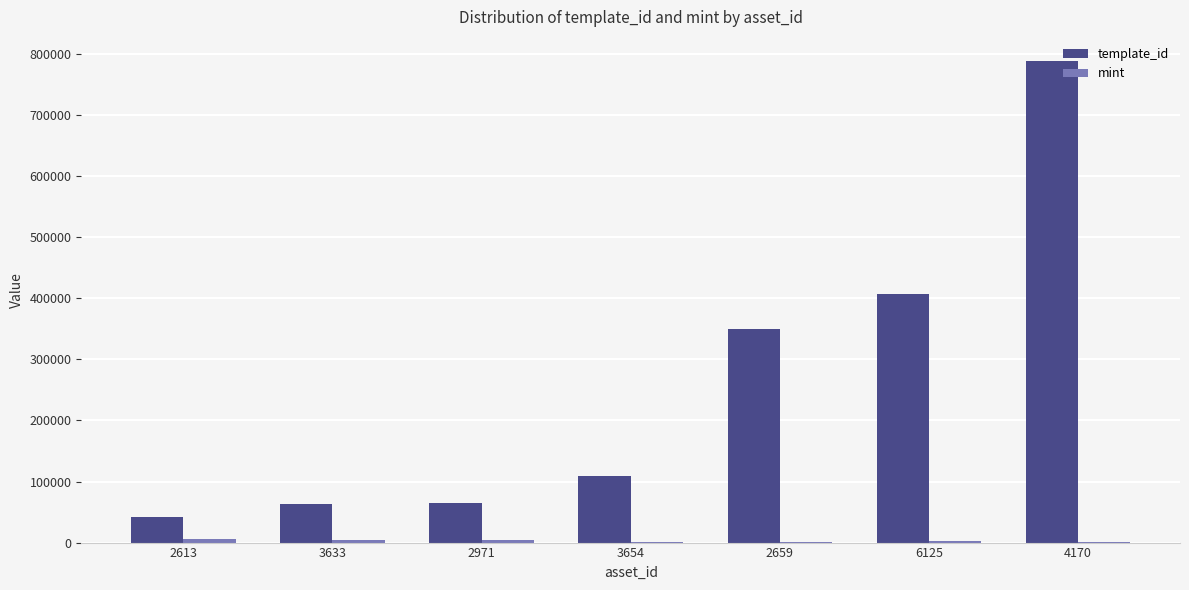

At which label is template_id closest to 415643?

6125